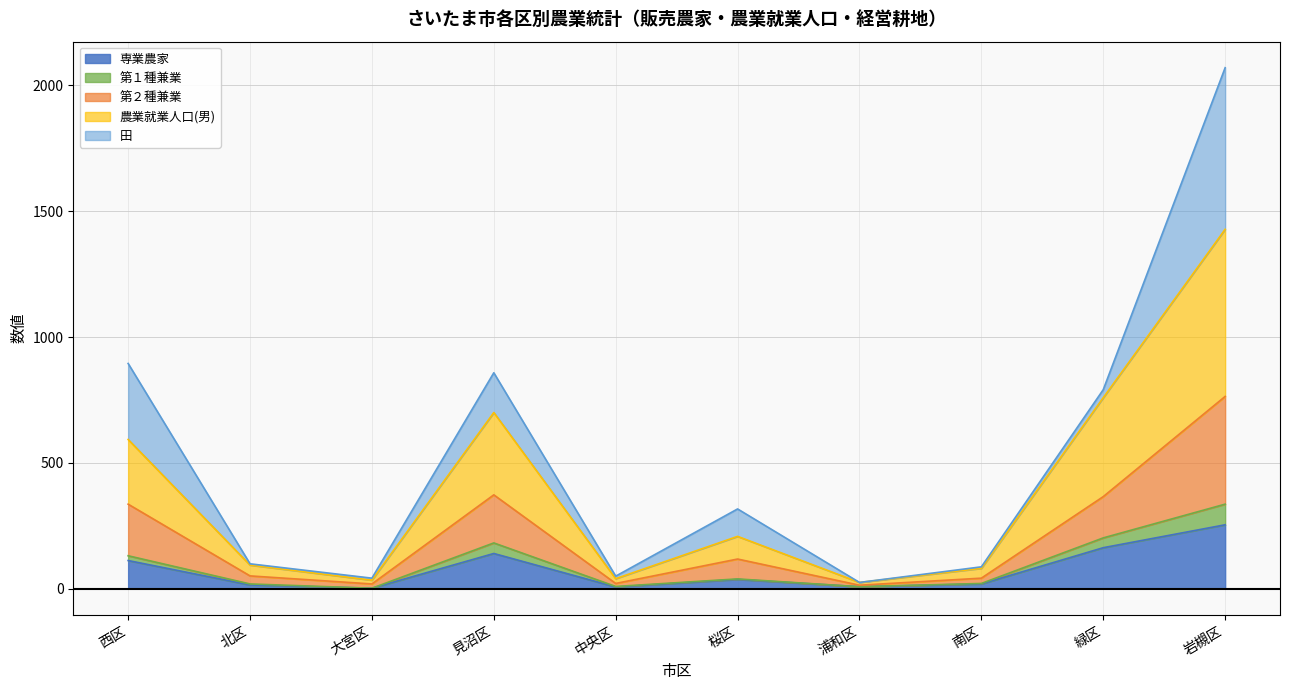

What are all the series names shown in the legend?

専業農家, 第１種兼業, 第２種兼業, 農業就業人口(男), 田